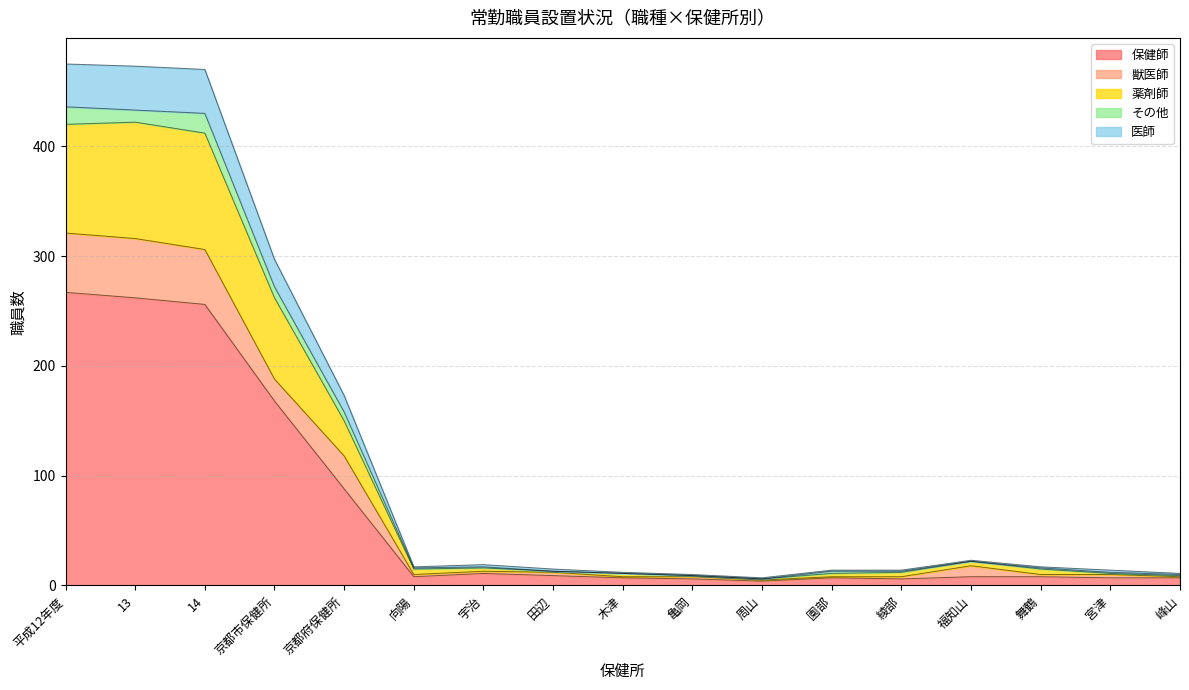

The 薬剤師 series shows 412 at 14. True or false?

True